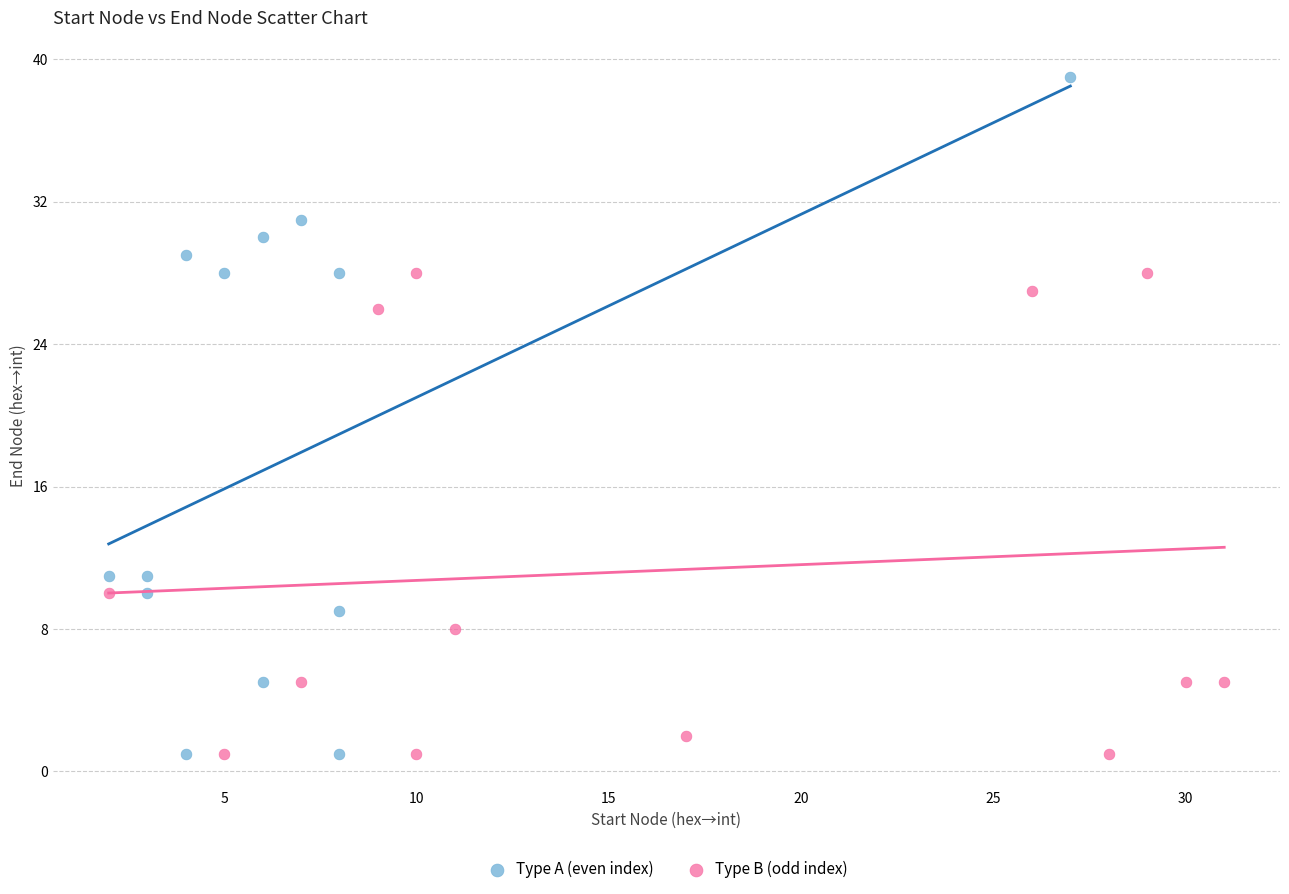

Which series has the widest spread of Y values?

Type A (even index)